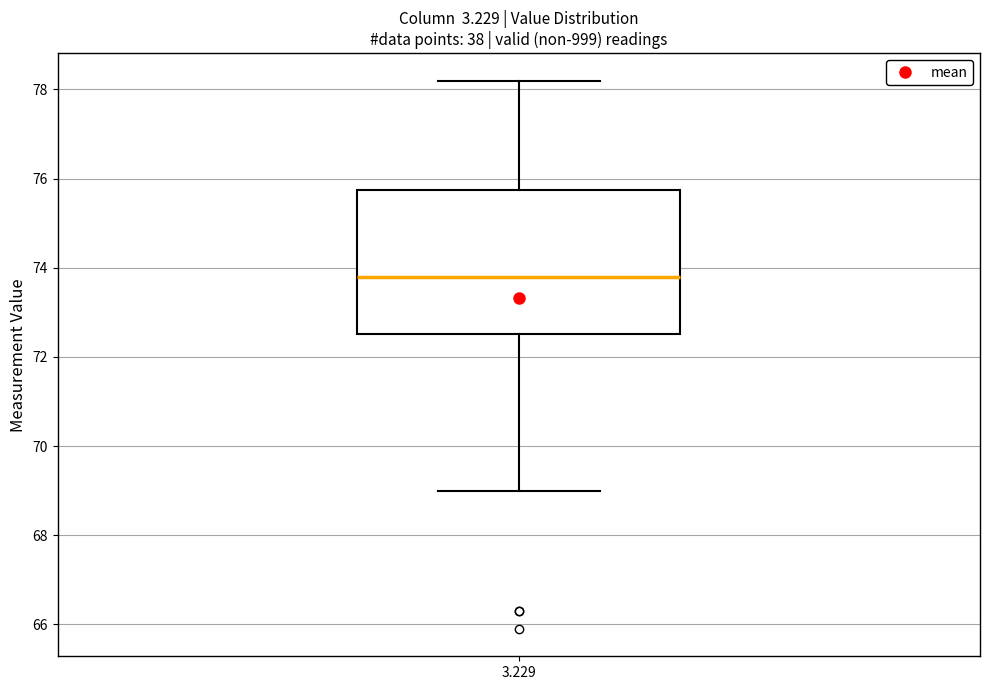

Where is the upper edge of the box at x = 3.229 on the y-axis? The values are not printed on the chart, so give them approximately, as read against the axis.

75.8